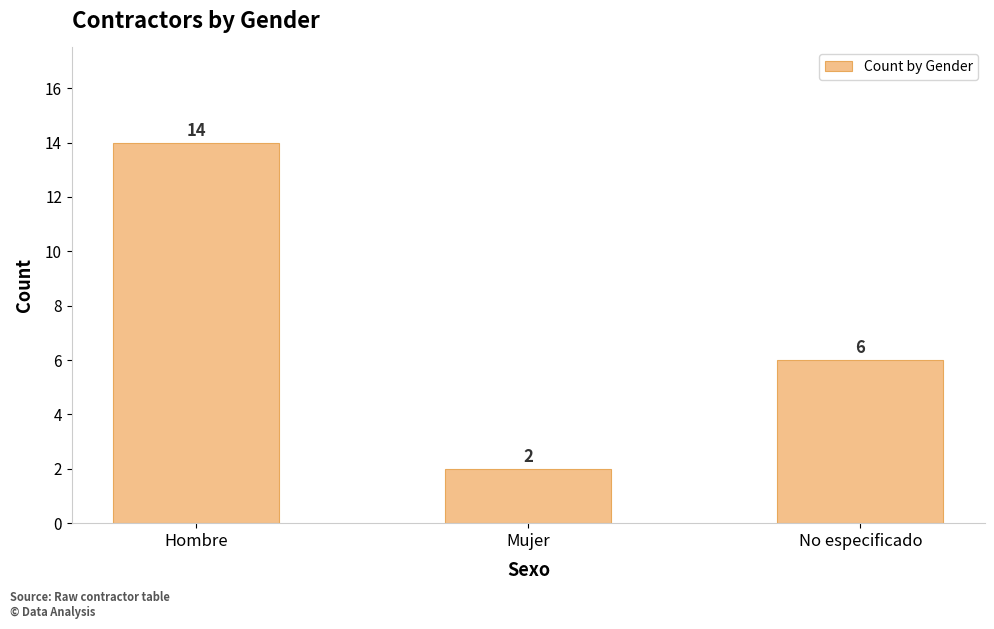

What is the label of the 1st bar from the left?

Hombre